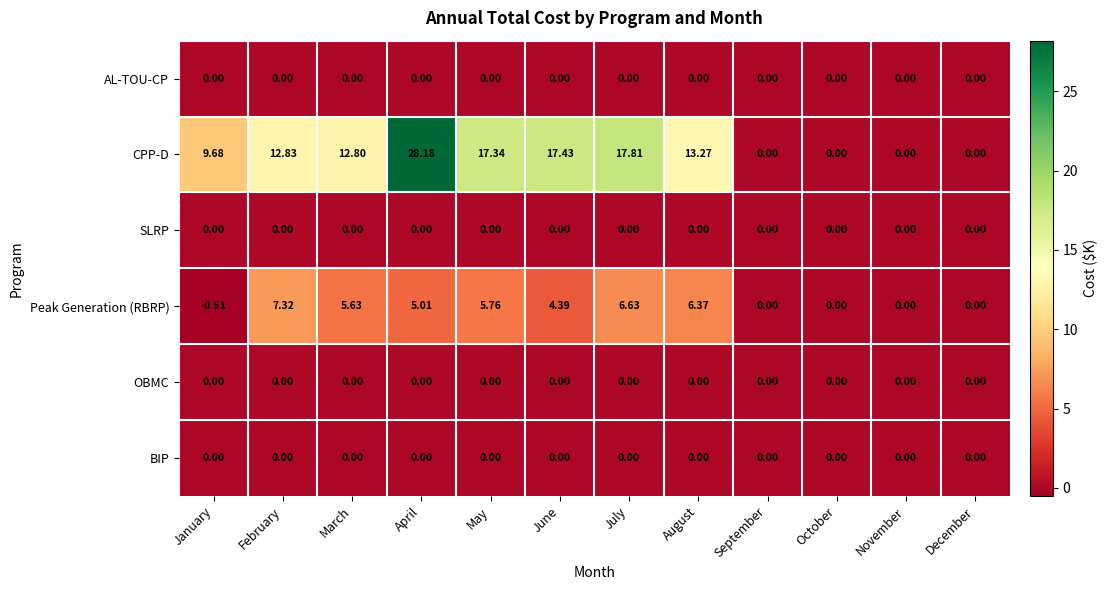

What is the total value across all series at May?

23.1